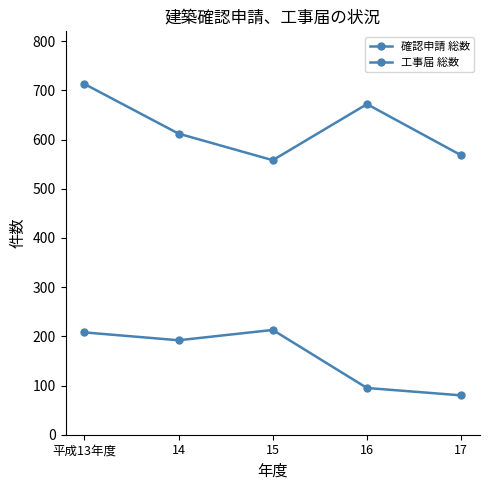

List the series in order of their overall mean, highest first.

確認申請 総数, 工事届 総数